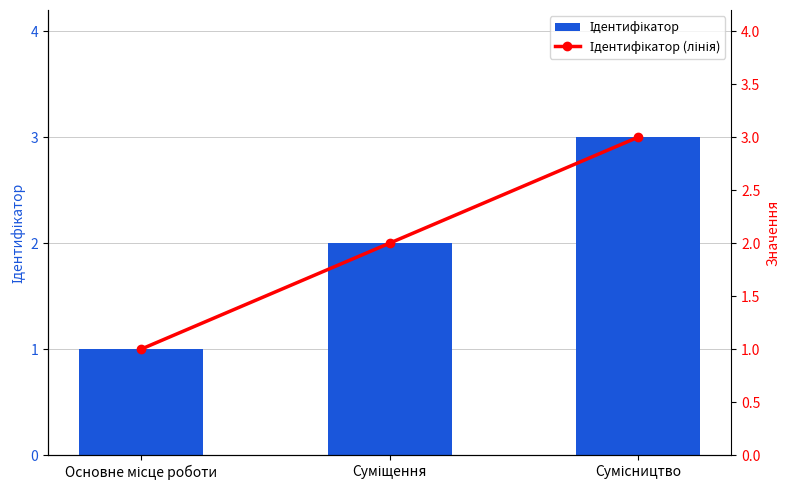

Reading left to right, what are all the values shown in this chart?

Ідентифікатор: 1	2	3
Ідентифікатор (лінія): 1	2	3